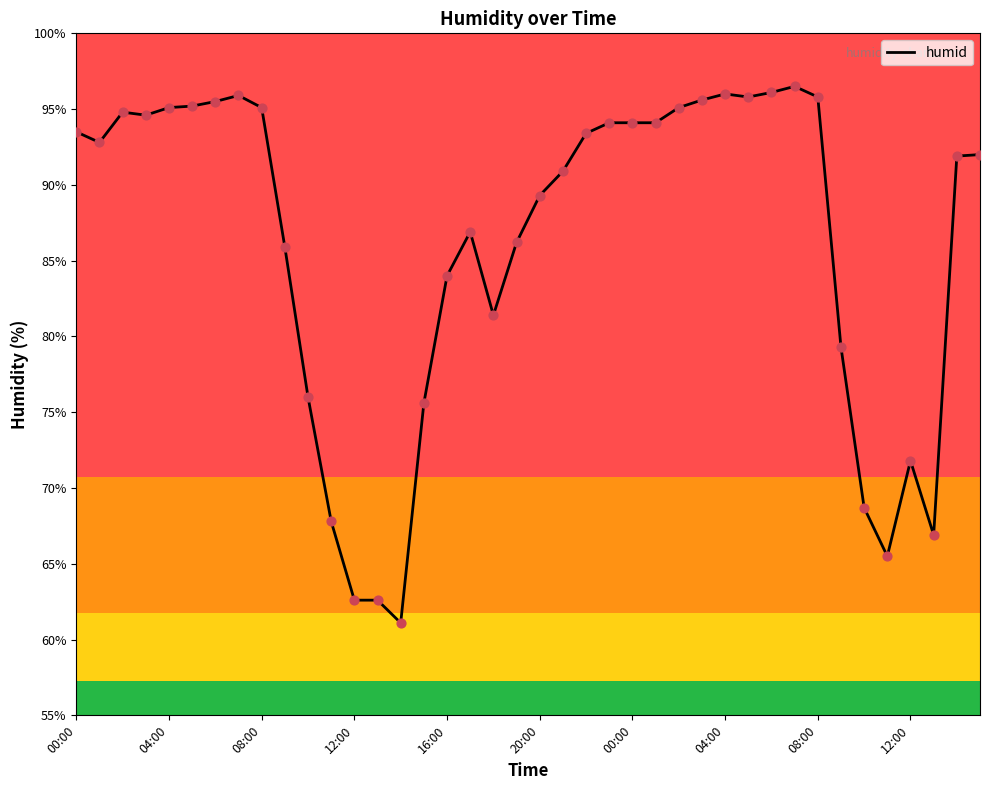

What is the difference between the maximum and minimum values?

35.4